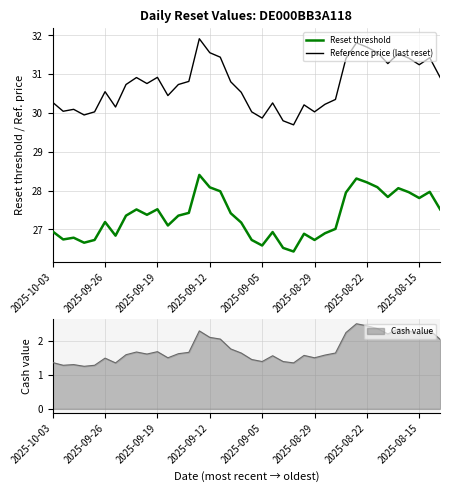

True or false: Reset threshold and Reference price (last reset) intersect in this chart.

False